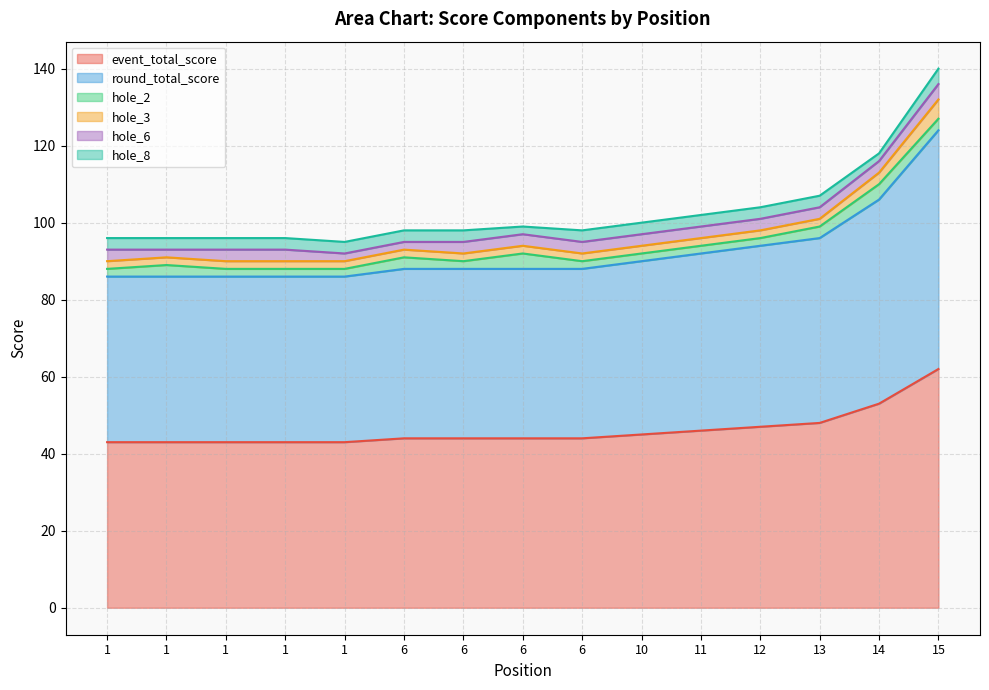

Reading left to right, transcribe all the data shown in this chart.

event_total_score: 1=43	1=43	1=43	1=43	1=43	6=44	6=44	6=44	6=44	10=45	11=46	12=47	13=48	14=53	15=62
round_total_score: 1=43	1=43	1=43	1=43	1=43	6=44	6=44	6=44	6=44	10=45	11=46	12=47	13=48	14=53	15=62
hole_2: 1=2	1=3	1=2	1=2	1=2	6=3	6=2	6=4	6=2	10=2	11=2	12=2	13=3	14=4	15=3
hole_3: 1=2	1=2	1=2	1=2	1=2	6=2	6=2	6=2	6=2	10=2	11=2	12=2	13=2	14=3	15=5
hole_6: 1=3	1=2	1=3	1=3	1=2	6=2	6=3	6=3	6=3	10=3	11=3	12=3	13=3	14=3	15=4
hole_8: 1=3	1=3	1=3	1=3	1=3	6=3	6=3	6=2	6=3	10=3	11=3	12=3	13=3	14=2	15=4